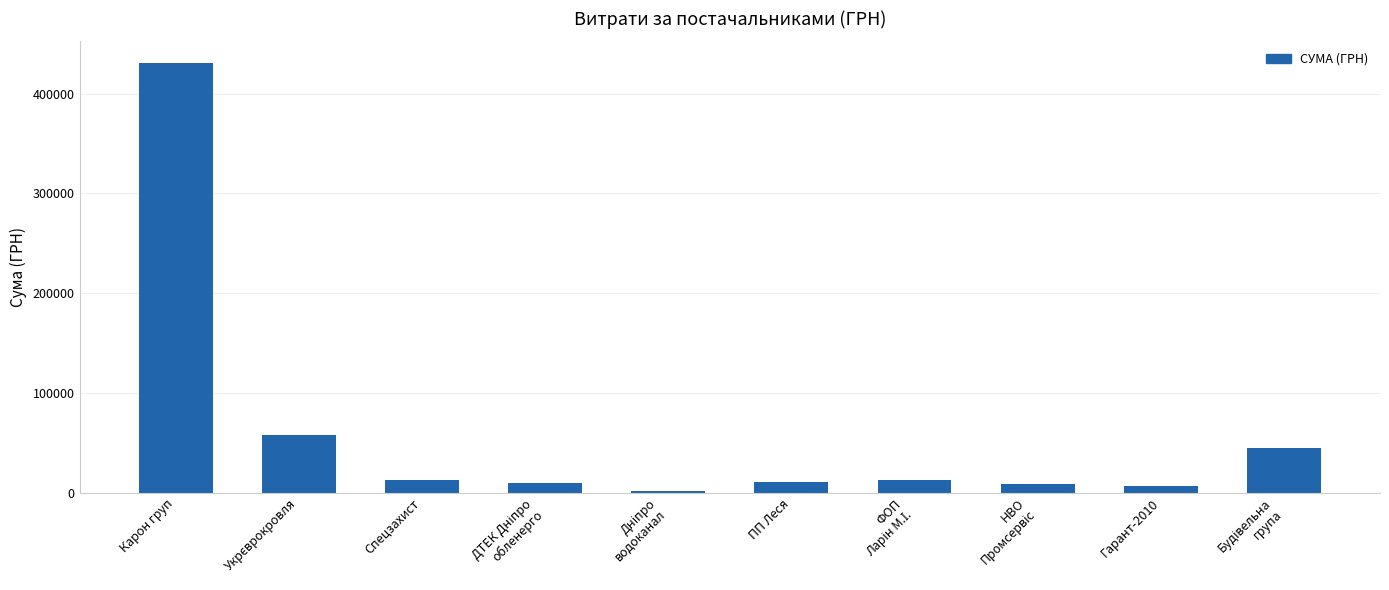

Read the value at Гарант-2010.

6163.7